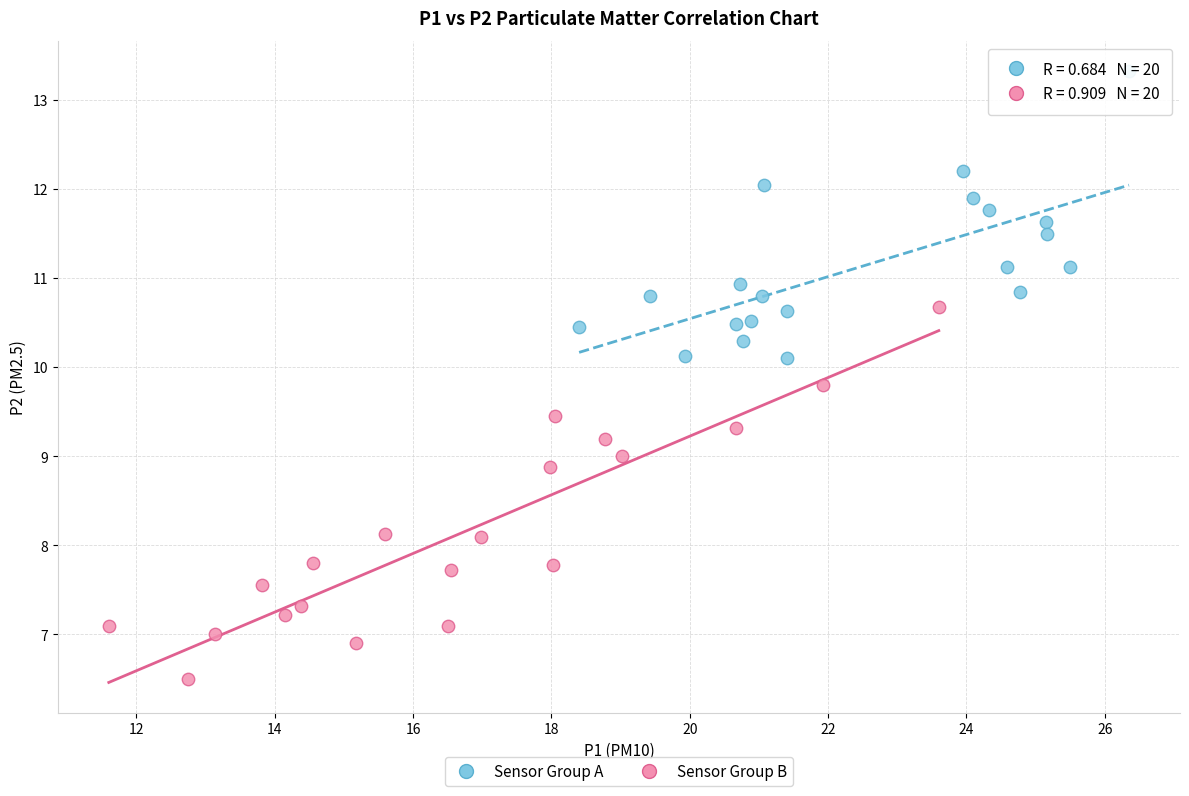

Which series reaches the minimum Y coordinate?

Sensor Group B